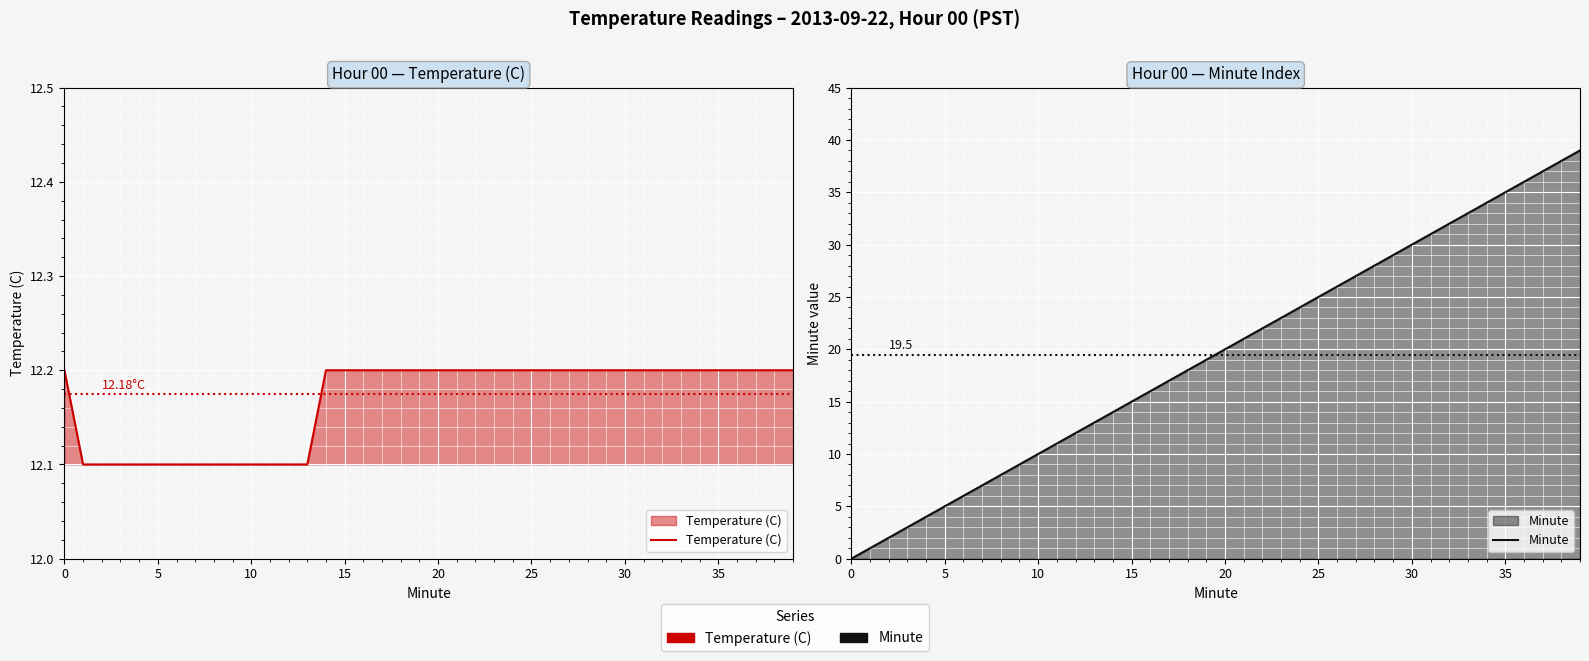

How many values in Minute are above zero?

39